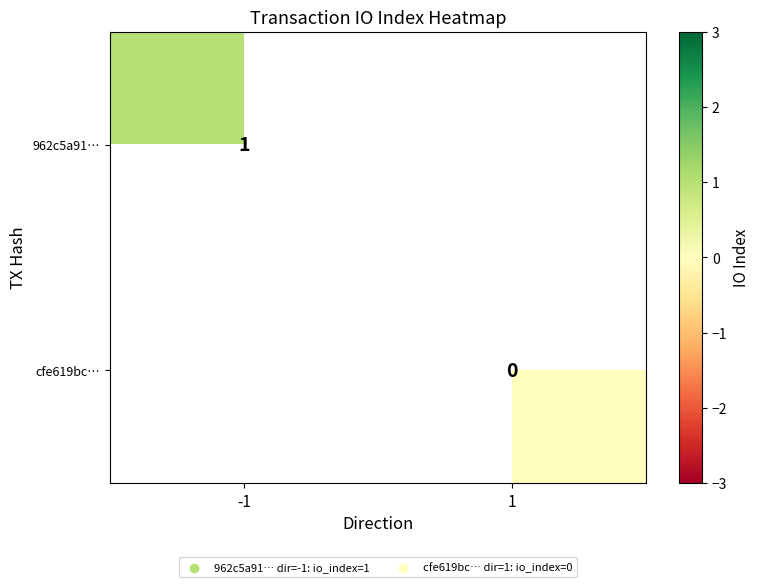

The 962c5a91… series shows 1 at -1. True or false?

True